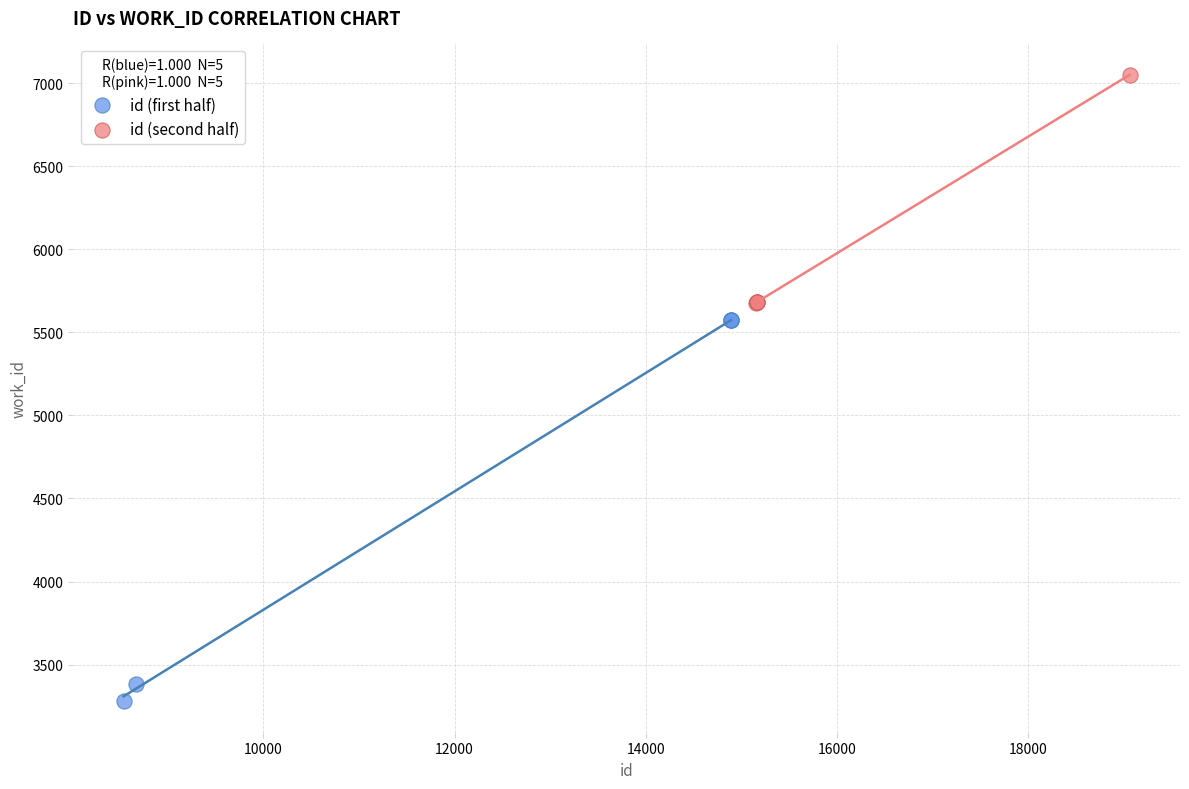

Which series reaches the minimum Y coordinate?

id (first half)